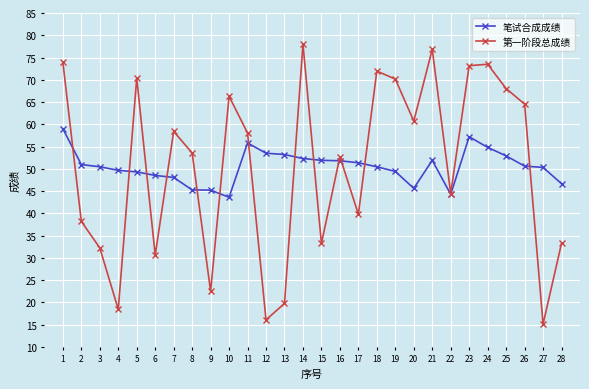

What is the highest value of the 第一阶段总成绩 series?

78.0